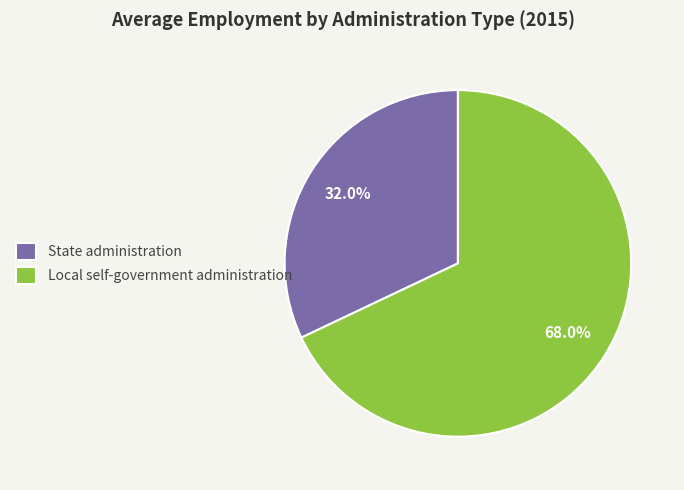

Which slice is the largest?

Local self-government administration